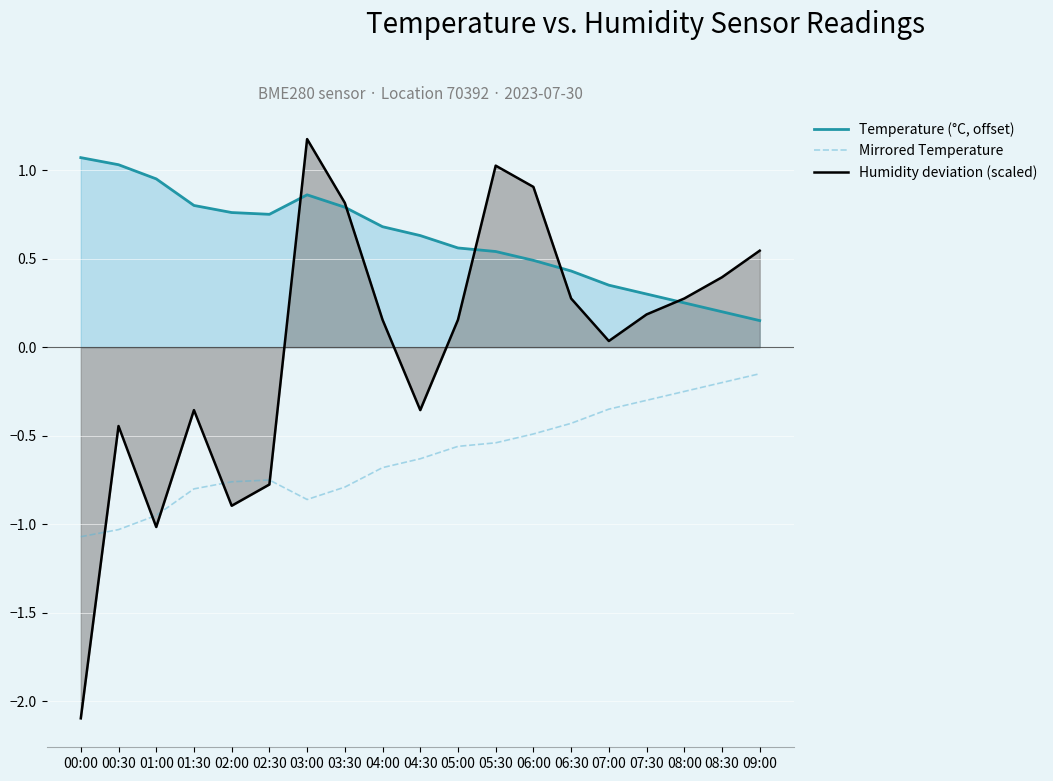

True or false: Mirrored Temperature has more than 1 points higher than both neighbors.

False